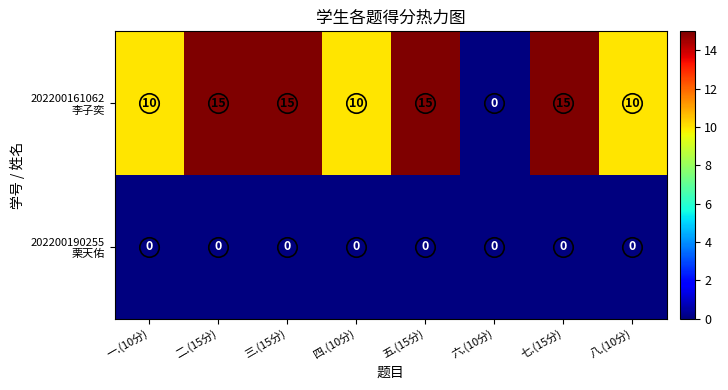

What is the spread (max minus min) of values at 八.(10分)?

10